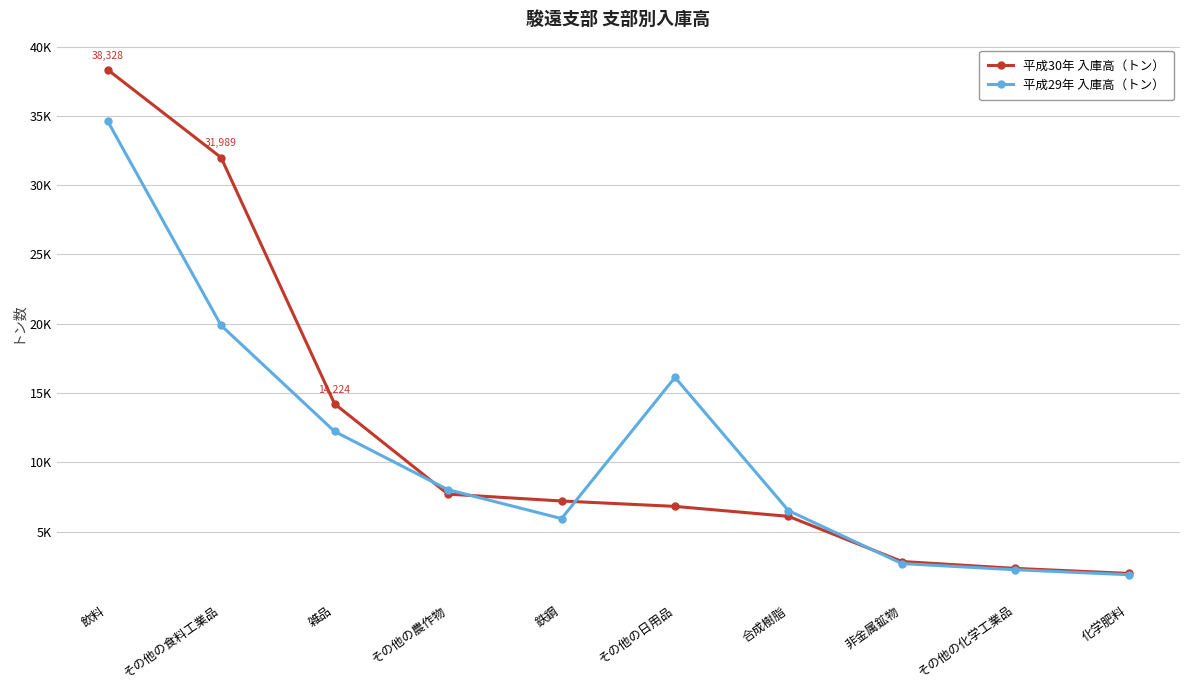

What are all the series names shown in the legend?

平成30年 入庫高（トン）, 平成29年 入庫高（トン）